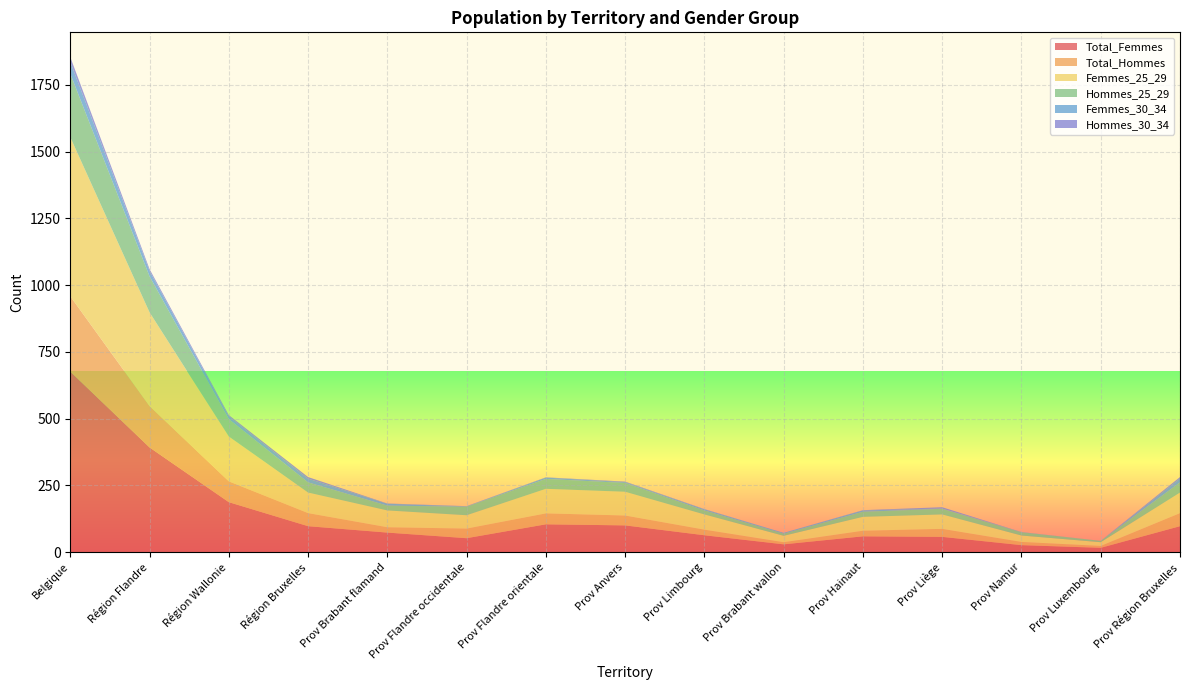

Reading right to left, extract all data points from this chart.

Total_Femmes: 97	16	26	57	59	29	63	100	104	52	73	97	187	392	676
Total_Hommes: 49	7	12	30	21	8	21	37	41	36	20	49	78	155	282
Femmes_25_29: 77	14	24	54	52	24	57	89	92	50	63	77	168	351	596
Hommes_25_29: 38	5	12	21	19	8	15	33	37	32	18	38	65	135	238
Femmes_30_34: 14	0	1	1	5	3	4	3	5	1	7	14	10	20	44
Hommes_30_34: 6	0	0	5	1	0	1	2	1	1	1	6	5	7	18